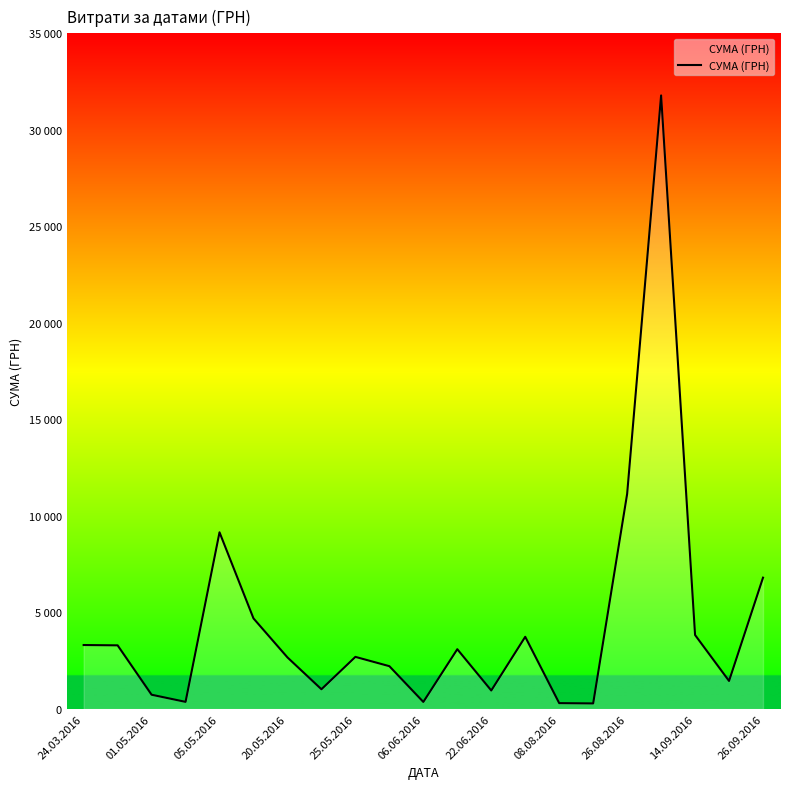

Which category has the highest value across all series?

17